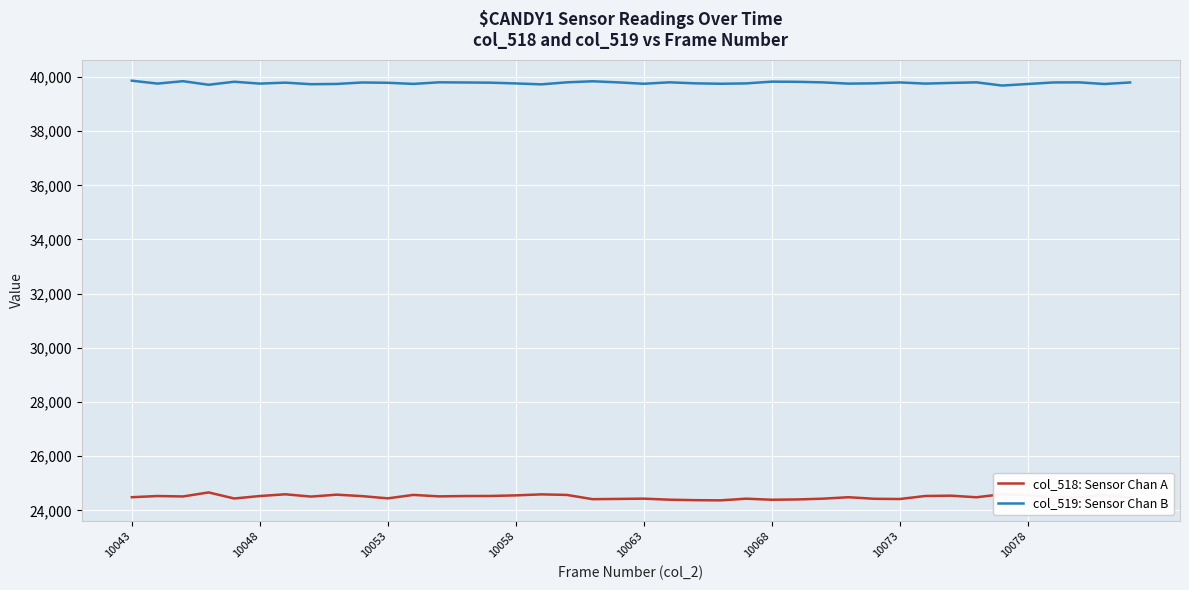

How many distinct data groups are displayed?

2